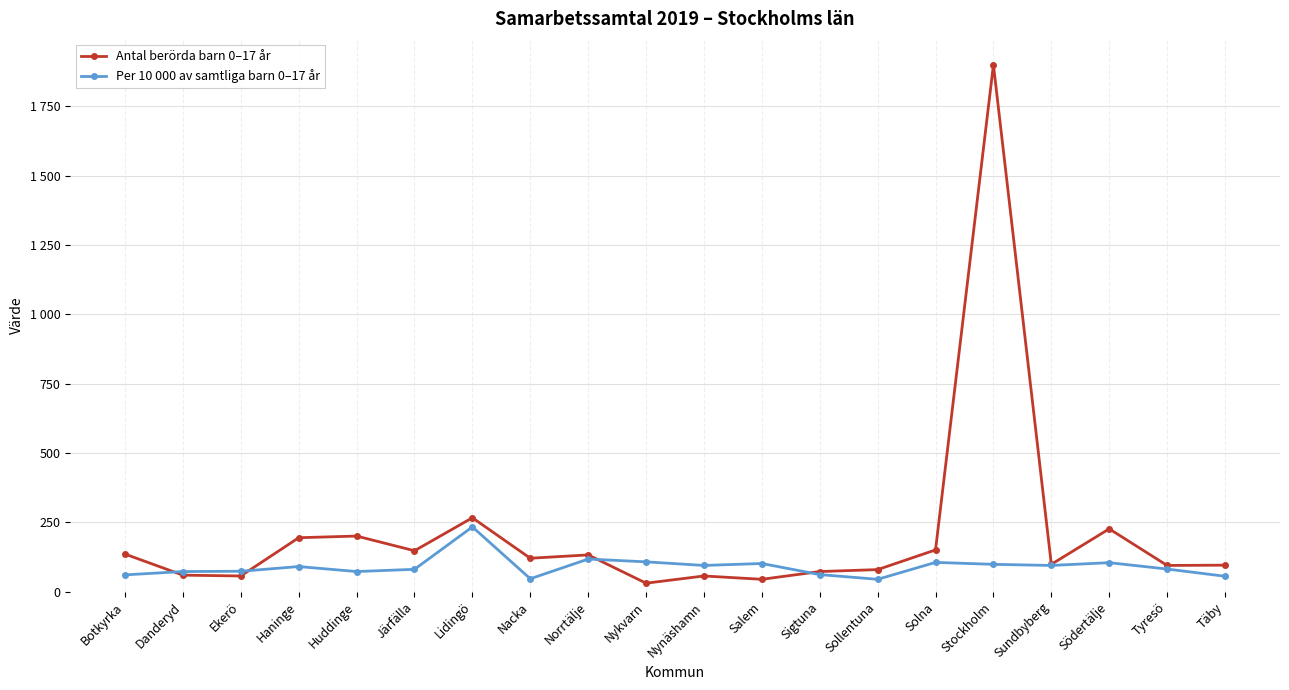

What are all the series names shown in the legend?

Antal berörda barn 0–17 år, Per 10 000 av samtliga barn 0–17 år